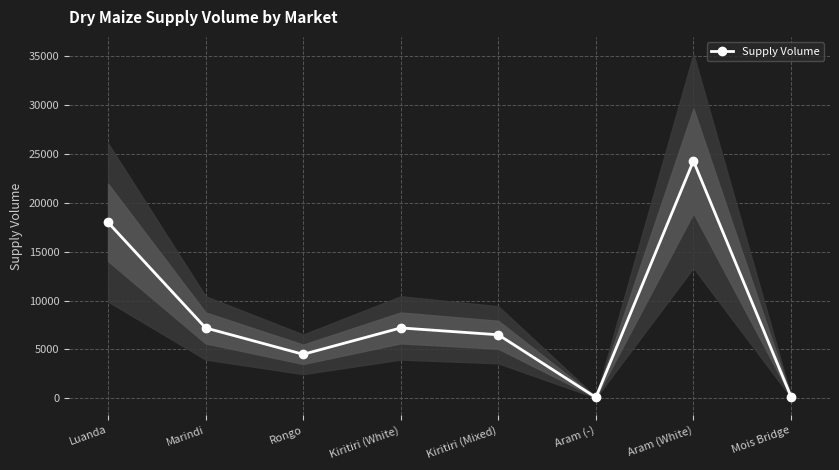

What is the sum of the values at Kiritiri (White) and Aram (White)?

31500